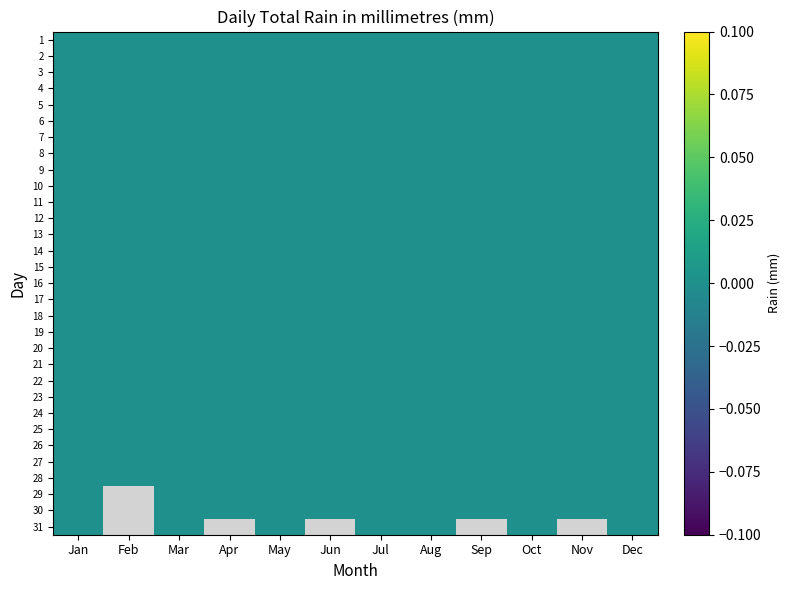

Where is 22 nearest to the value 0?

Jan